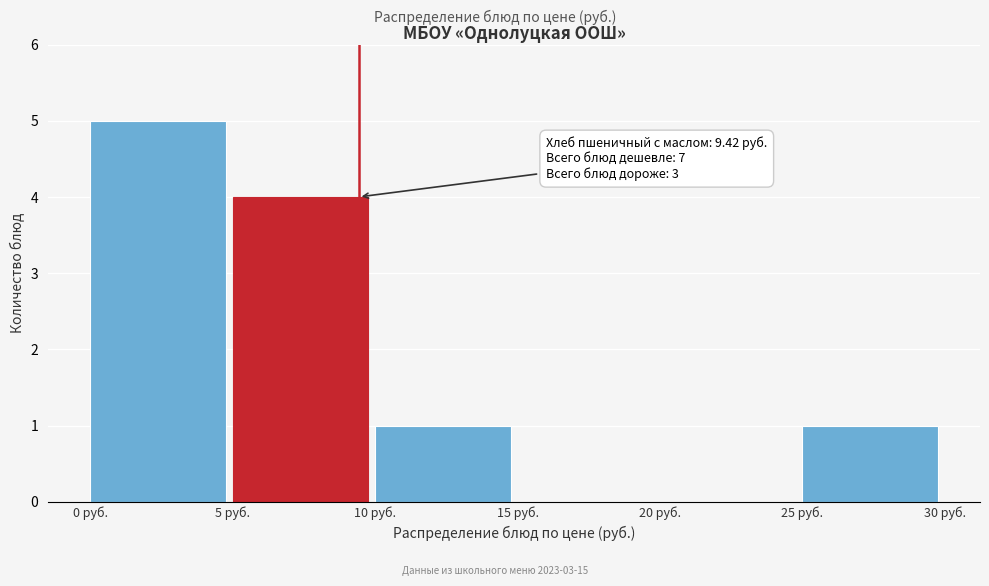

Which range on the x-axis has the tallest bar?

0 to 5